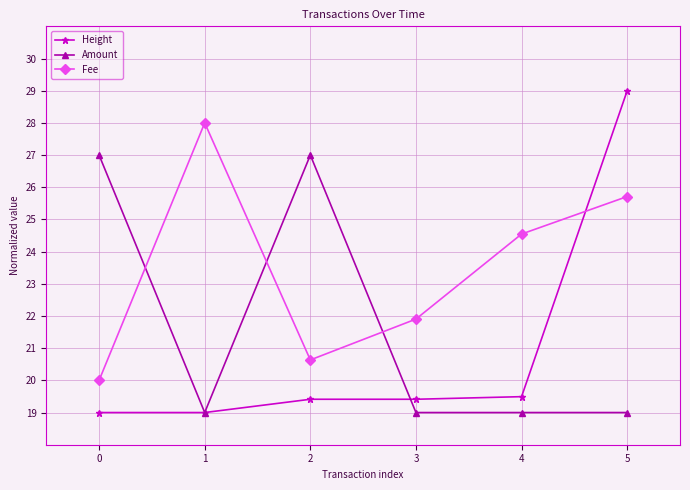

Reading left to right, transcribe all the data shown in this chart.

Height: 0=19.0	1=19.0	2=19.4	3=19.4	4=19.5	5=29.0
Amount: 0=27.0	1=19.0	2=27.0	3=19.0	4=19.0	5=19.0
Fee: 0=20.0	1=28.0	2=20.6	3=21.9	4=24.5	5=25.7